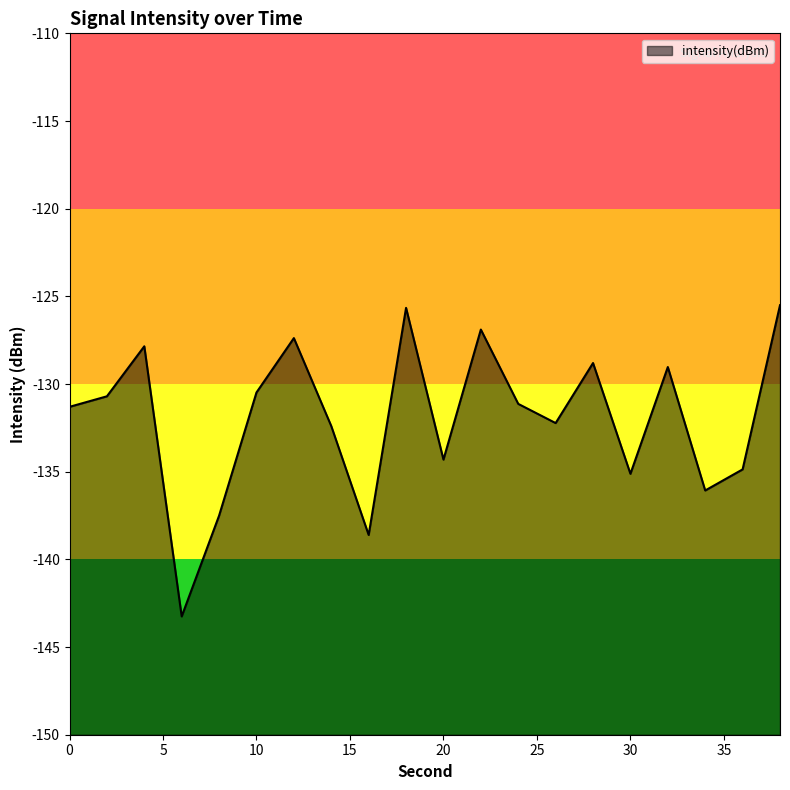

What is the value of the 1st point from the left?

-131.3